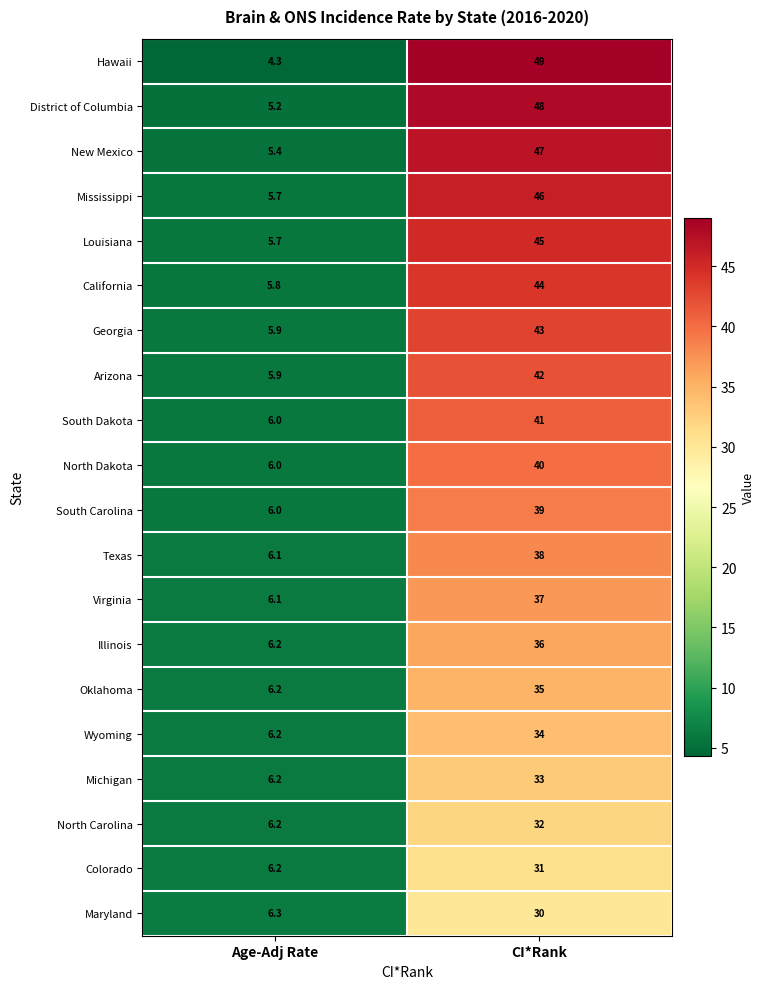

What is the total value across all series at CI*Rank?

790.0